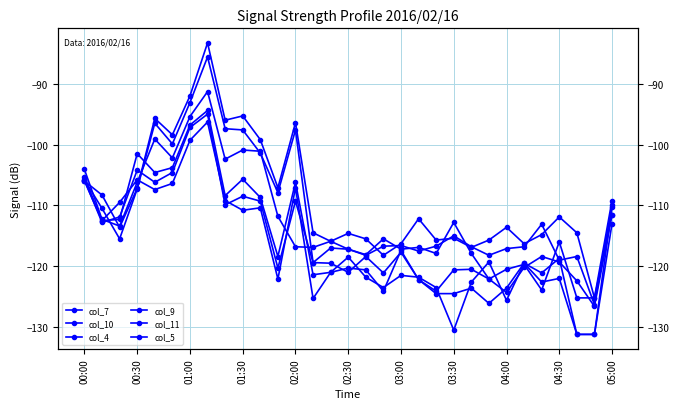

What is the lowest value of the col_11 series?

-131.2